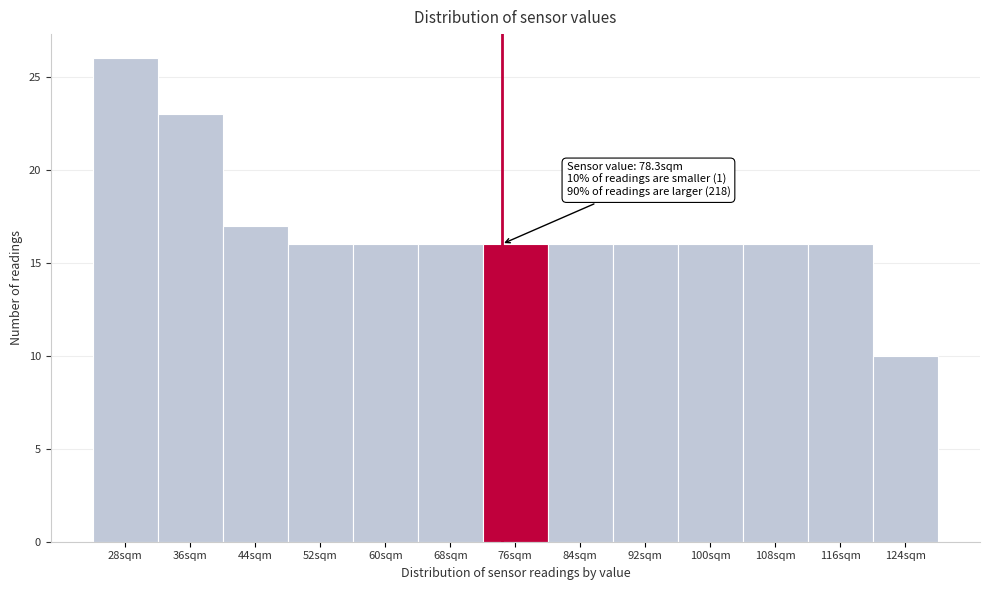

Reading right to left, what are all the values shown in this chart?

10	16	16	16	16	16	16	16	16	16	17	23	26